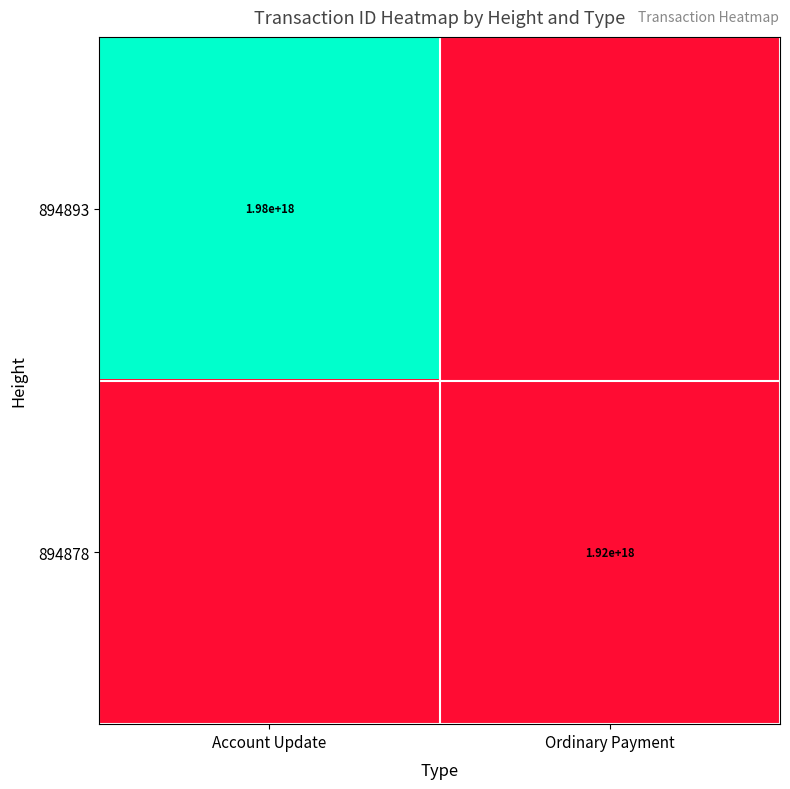

True or false: 894878 has a value of 3092810396483884544 at Ordinary Payment.

False